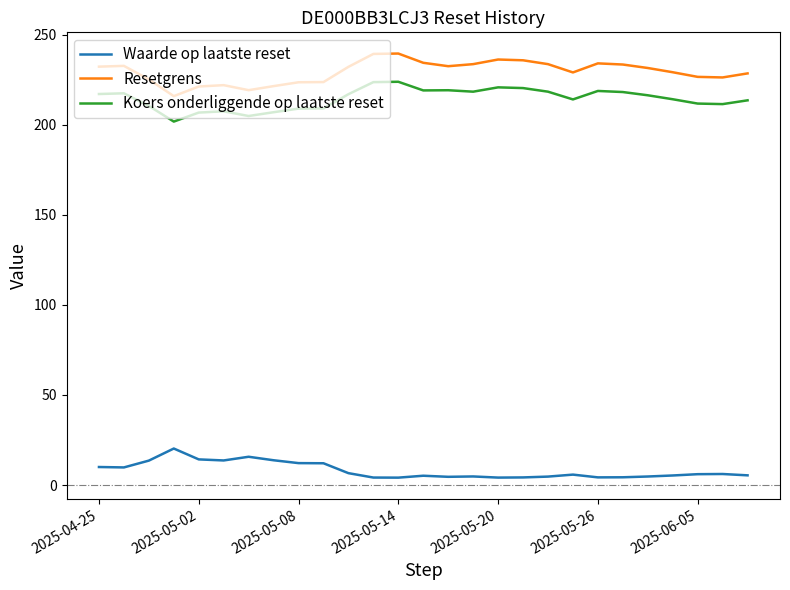

List the series in order of their peak value, lowest first.

Waarde op laatste reset, Koers onderliggende op laatste reset, Resetgrens